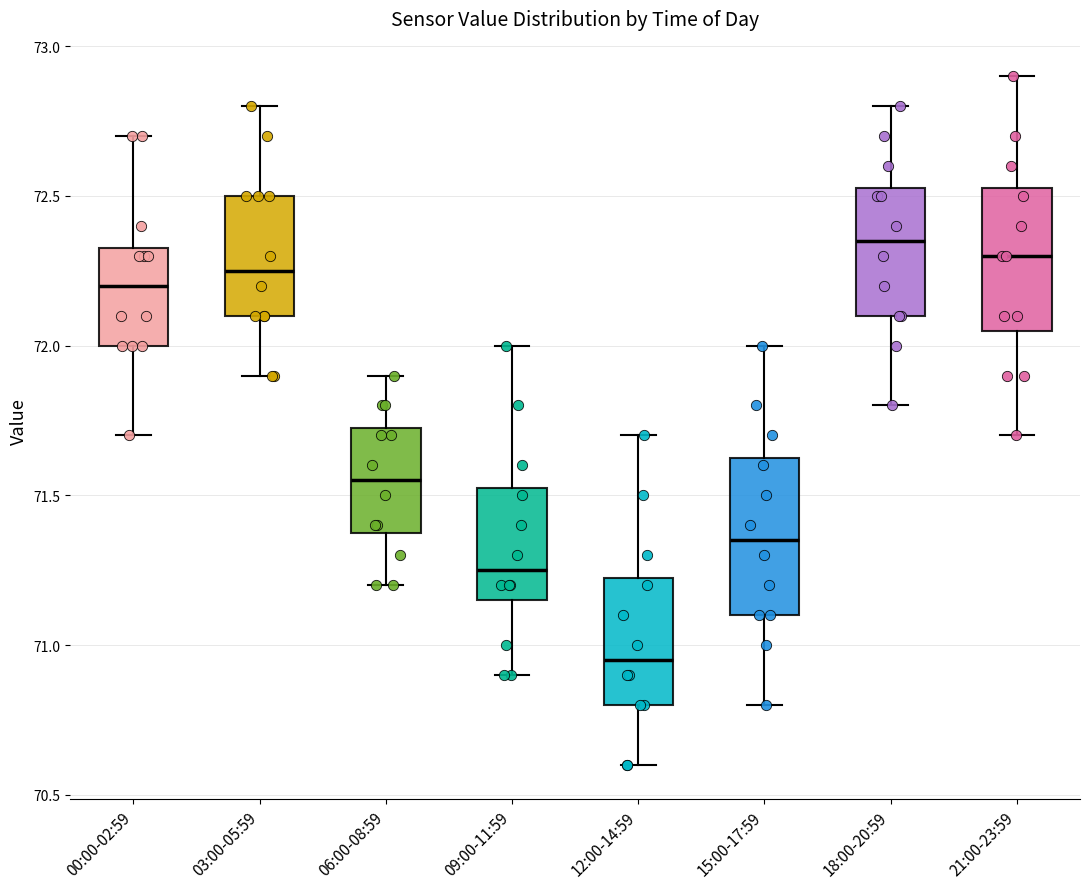

Where is the upper edge of the box for 06:00-08:59 on the y-axis? The values are not printed on the chart, so give them approximately, as read against the axis.

71.75